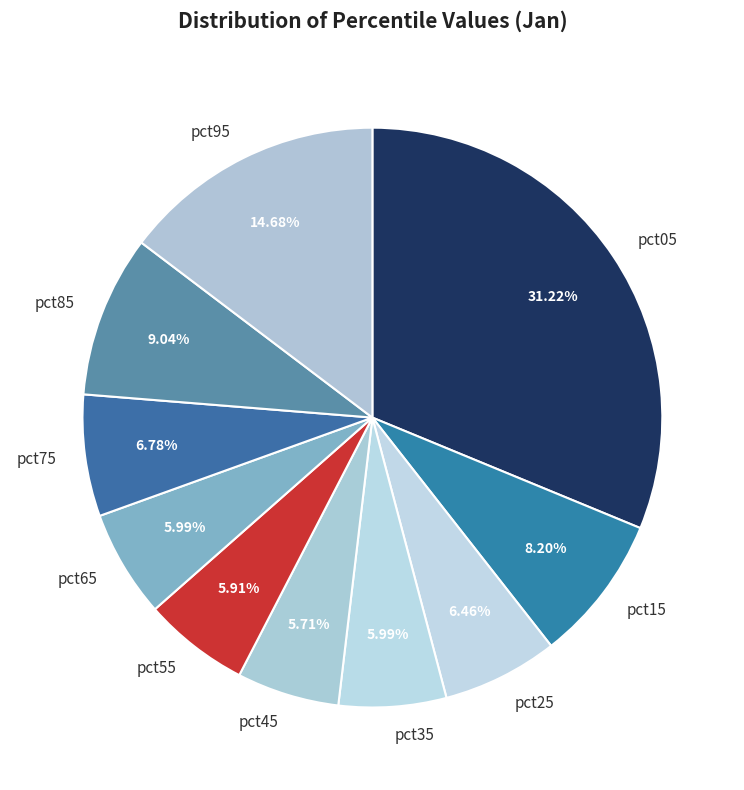

To the nearest percent, what is the combined percentage of pct95 and pct75?

21%